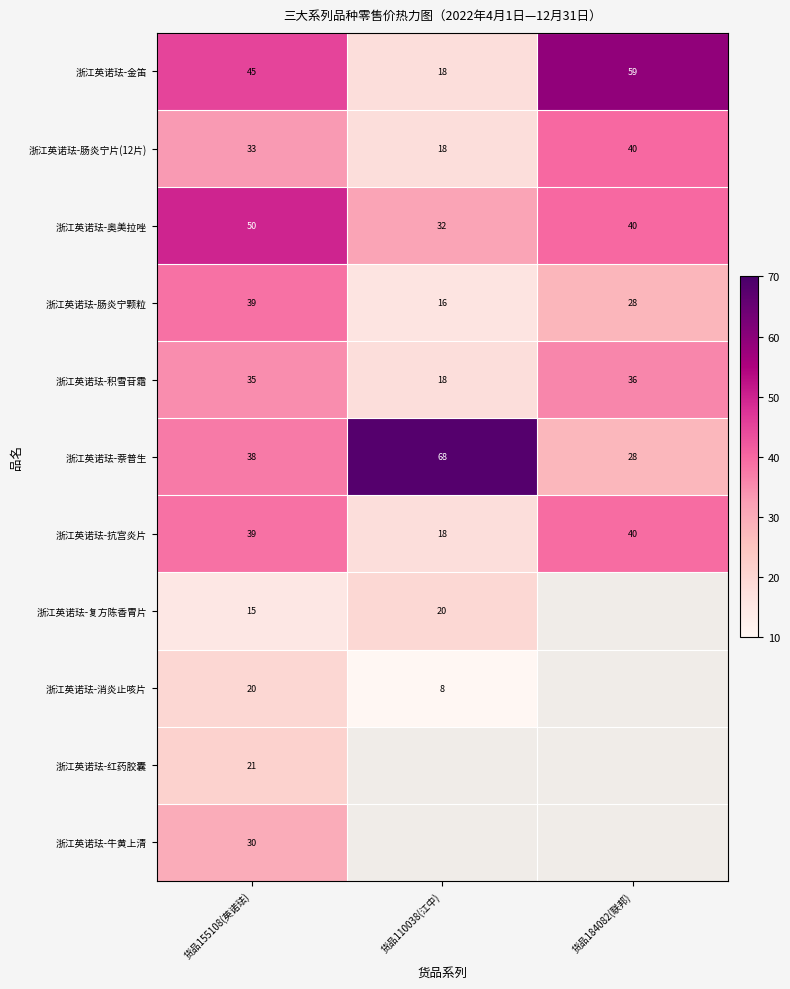

What is the difference between the maximum and minimum values in the 浙江英诺珐-金笛 series?

41